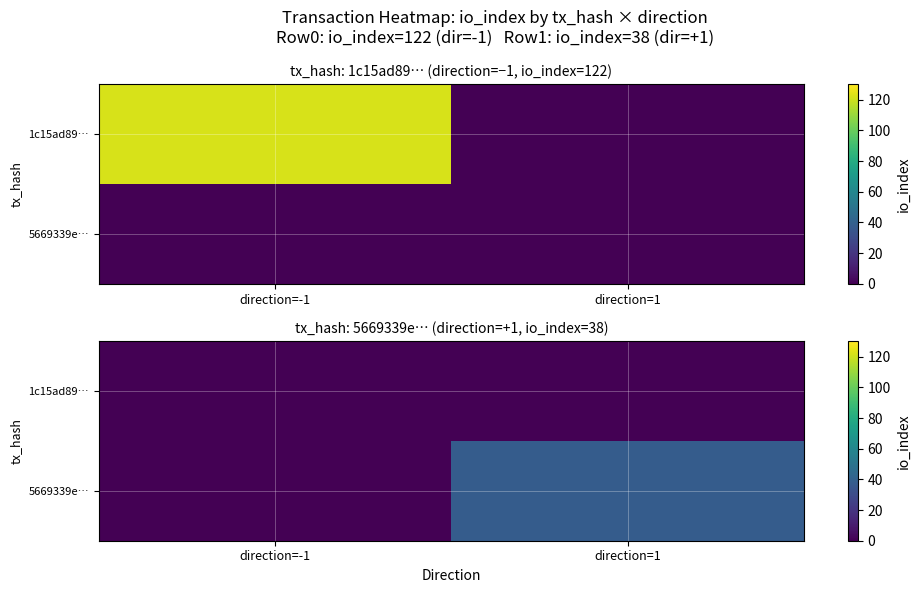

How many values in 5669339e… are above zero?

1